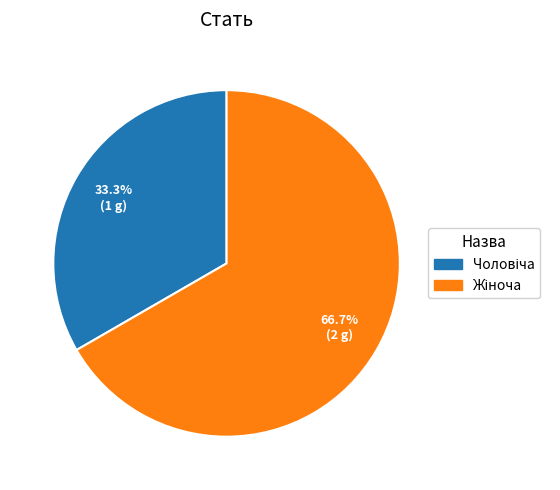

Is there any slice that represents more than half of the pie?

Yes